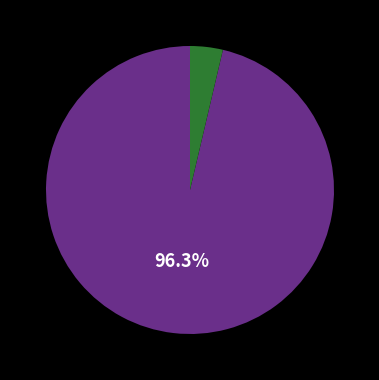

Is there a majority slice in this chart?

Yes